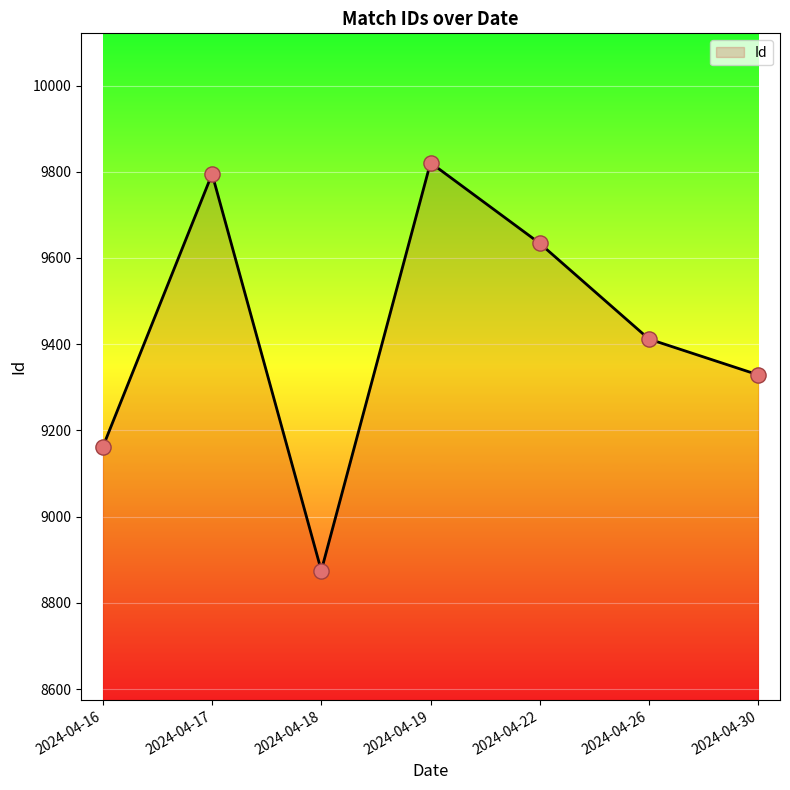

Approximately how many times larger is the value at 2024-04-26 compared to 2024-04-16?

1.0